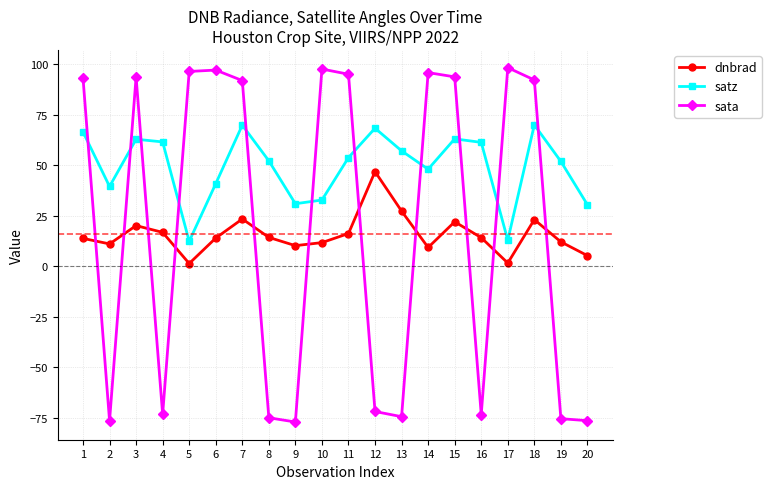

How many positive values does the sata series have?

11